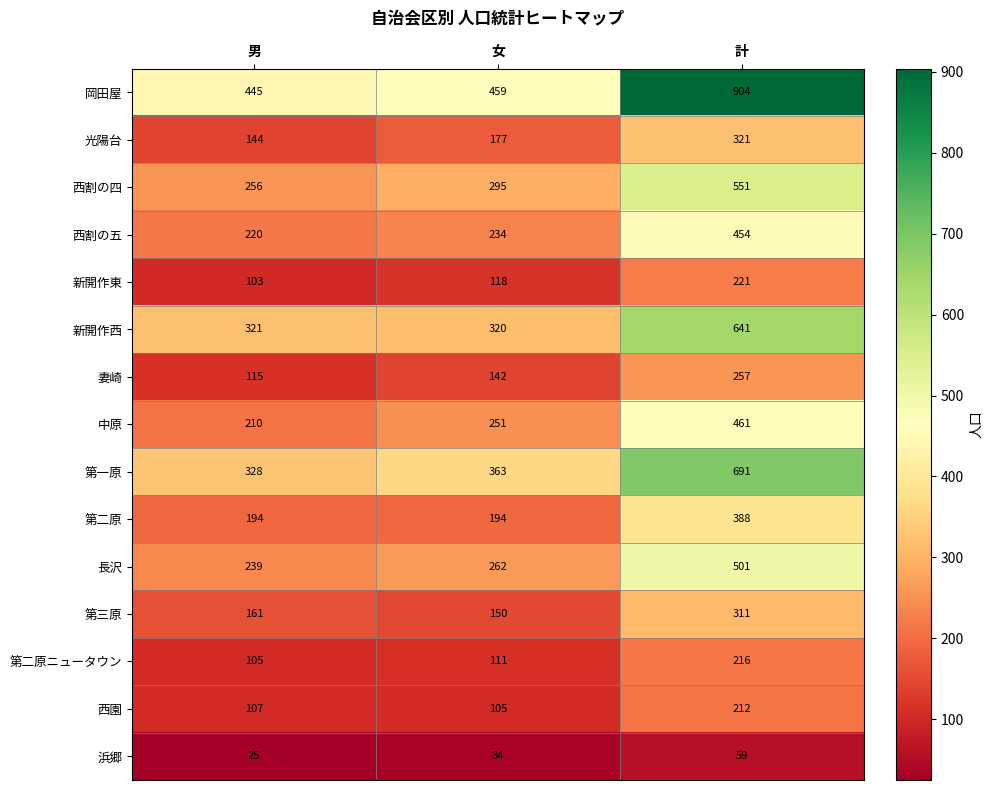

Read the 西割の五 value at 女, to the nearest 5.

235